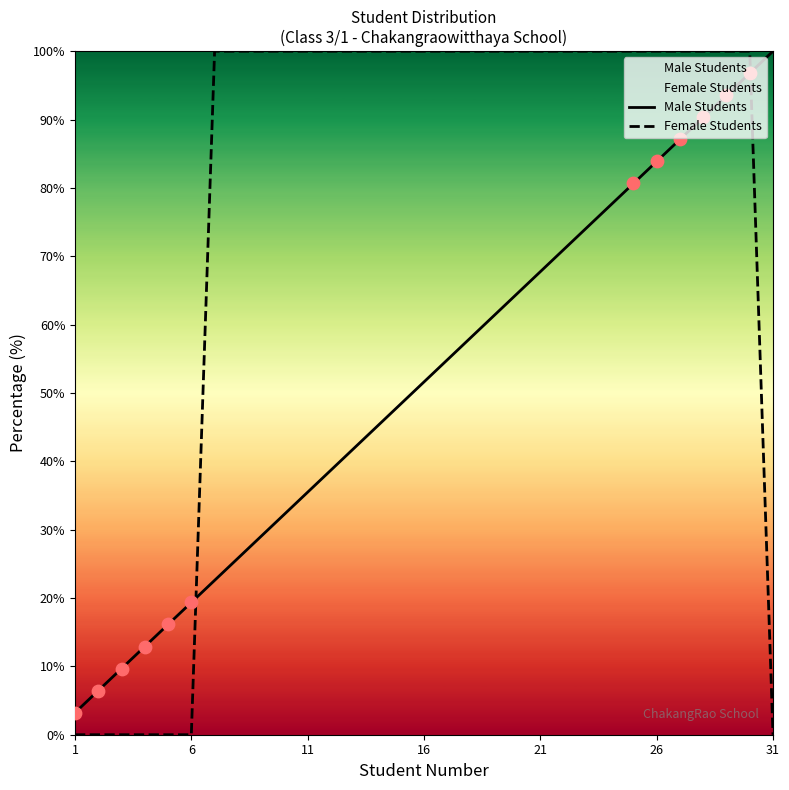

Which series has the largest Y range (max minus min)?

Female Students